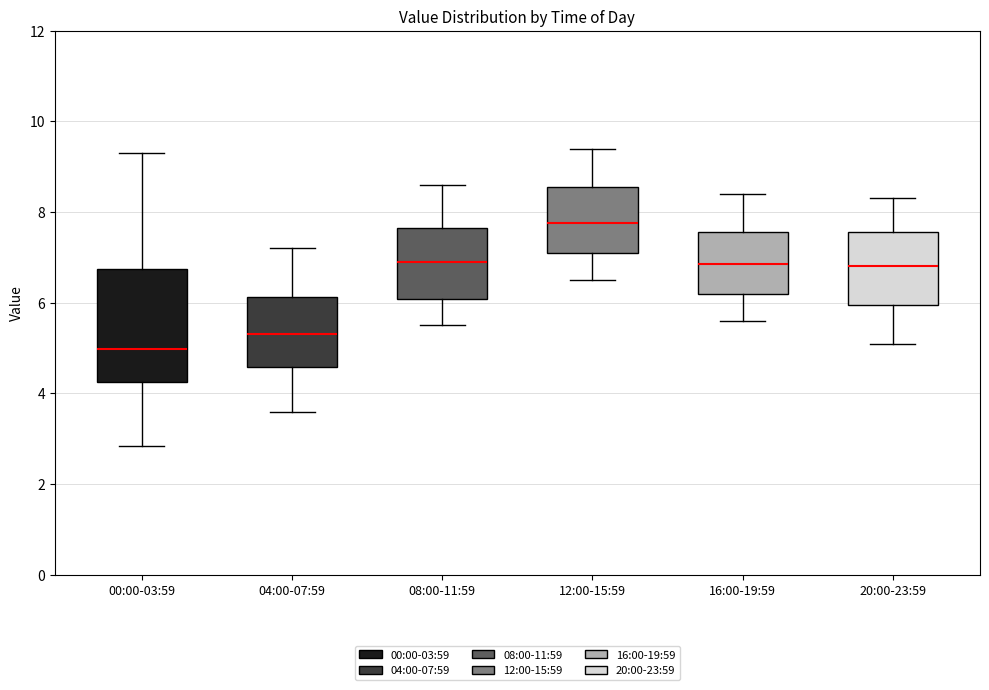

Which box's median line is the highest?

12:00-15:59